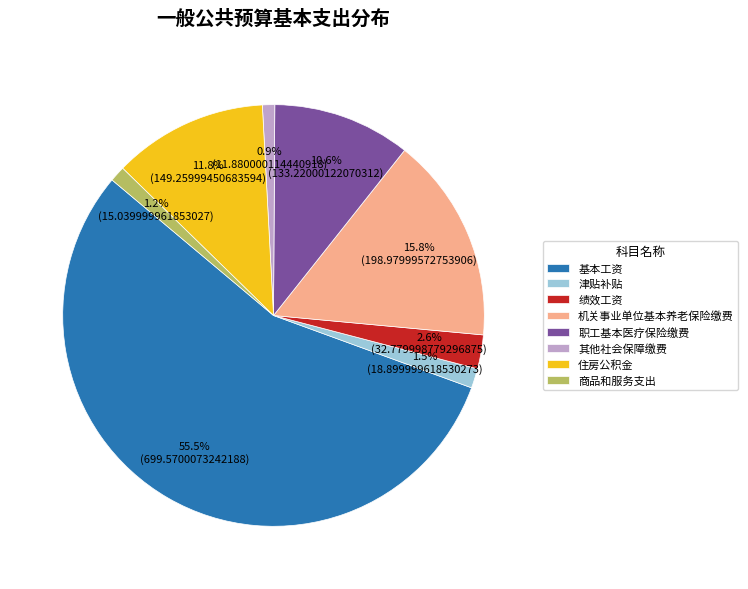

What is the largest slice in the pie chart?

基本工资